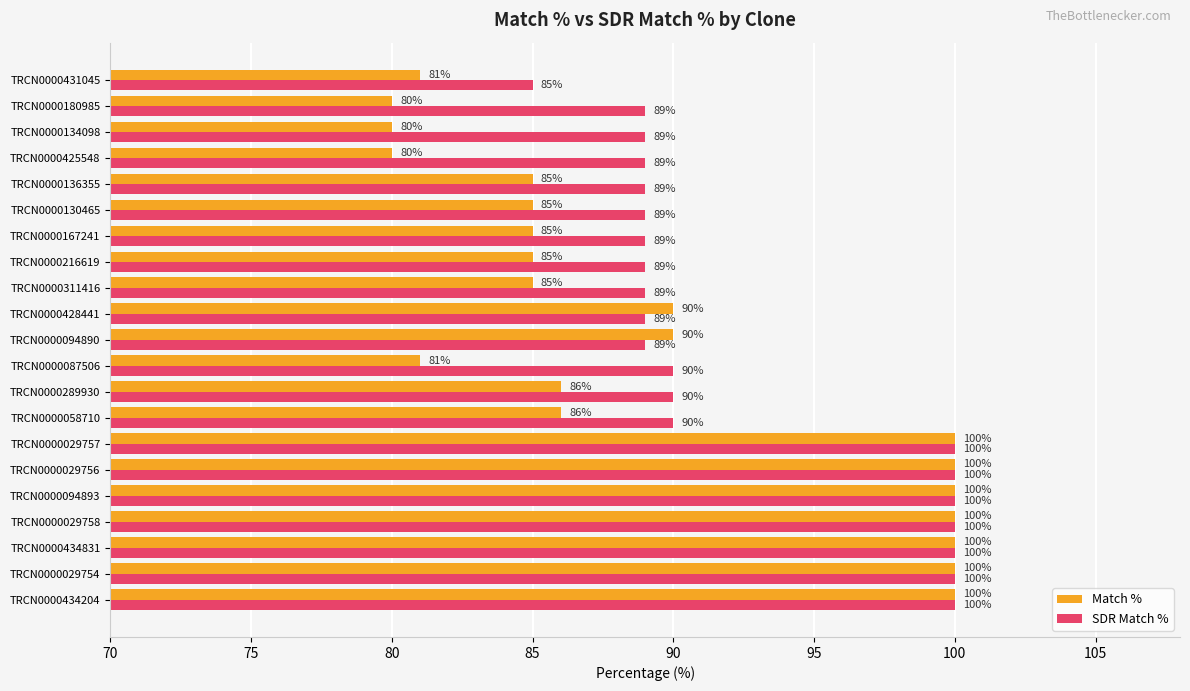

What is the minimum value shown in the chart?

80